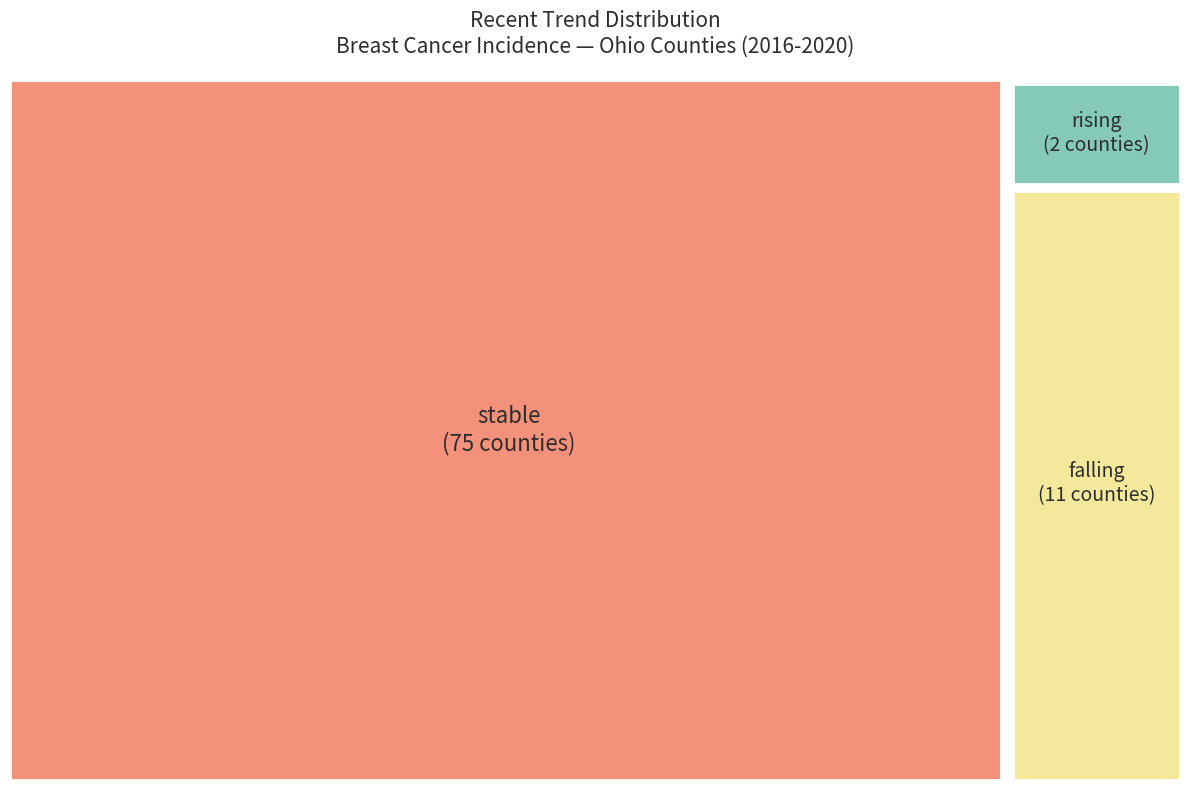

To the nearest percent, what is the average slice percentage?

33%